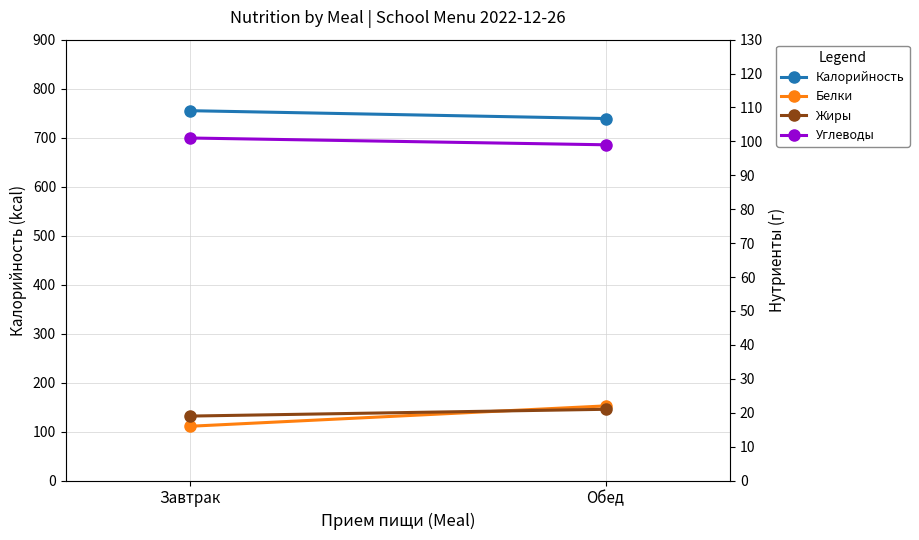

Is the value of Калорийность at Завтрак greater than the value of Жиры at Обед?

Yes